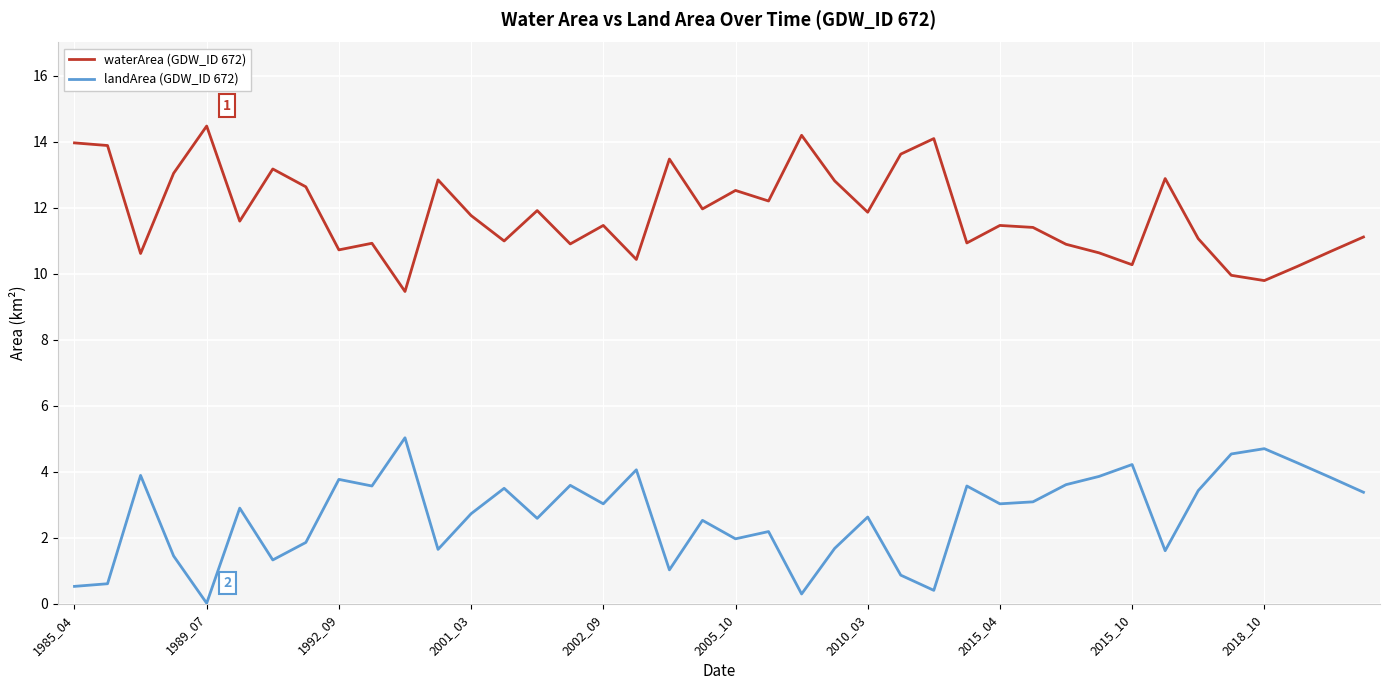

Which series has the largest total across all categories?

waterArea (GDW_ID 672)